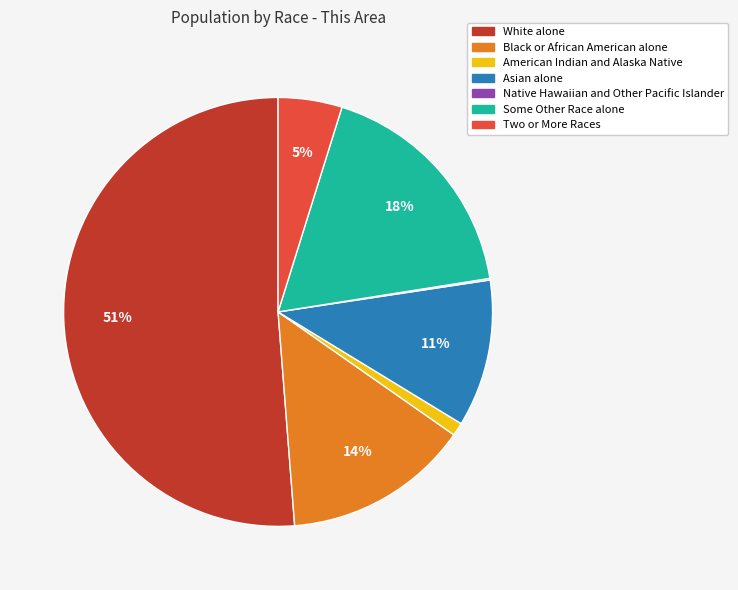

To the nearest percent, what is the average slice percentage?

14%